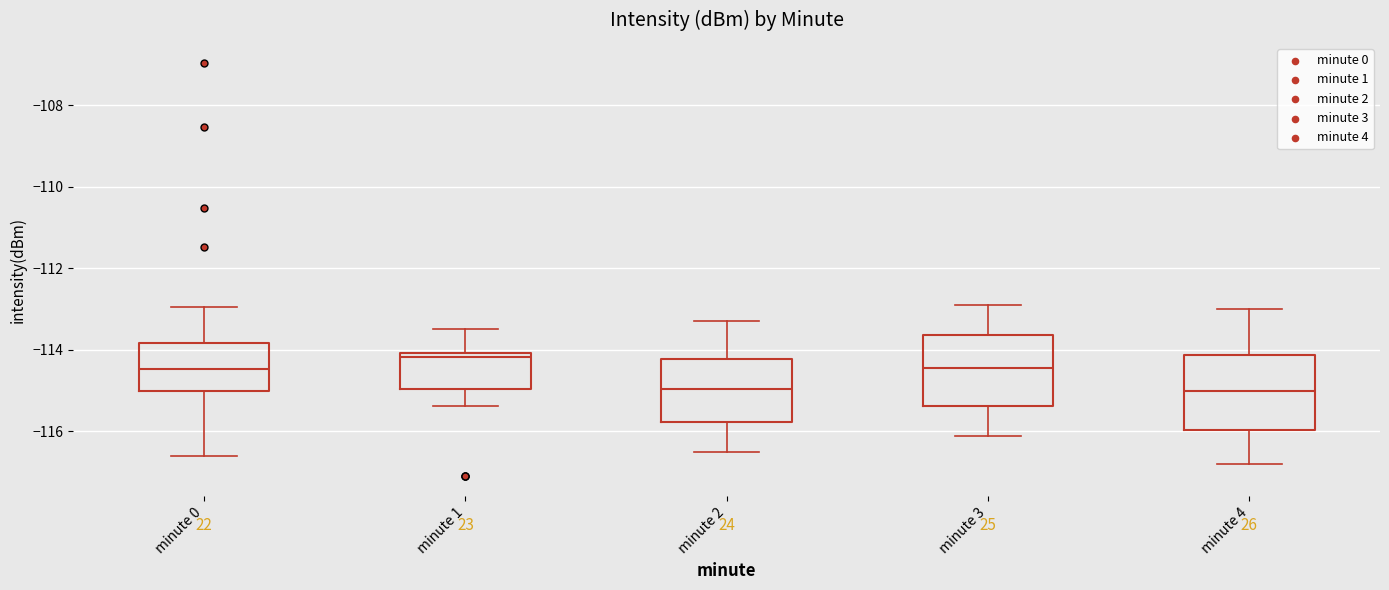

Reading left to right, read every box against the y-axis: the position of its median line, the range the box covers, and the ends of its whiskers. The values are not printed on the chart, so give them approximately, as read against the axis.

minute 0: median -114.4, box -115.0 to -113.8, whiskers -116.6 to -113.0
minute 1: median -114.2, box -115.0 to -114.0, whiskers -115.4 to -113.4
minute 2: median -115.0, box -115.8 to -114.2, whiskers -116.4 to -113.2
minute 3: median -114.4, box -115.4 to -113.6, whiskers -116.0 to -112.8
minute 4: median -115.0, box -116.0 to -114.2, whiskers -116.8 to -113.0